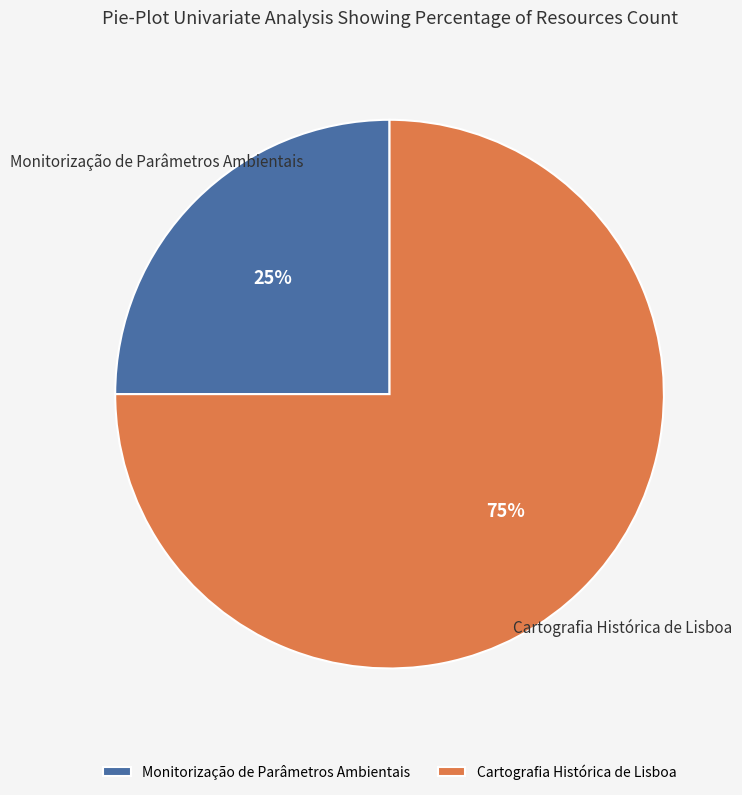

True or false: Cartografia Histórica de Lisboa accounts for 75% of the total.

True